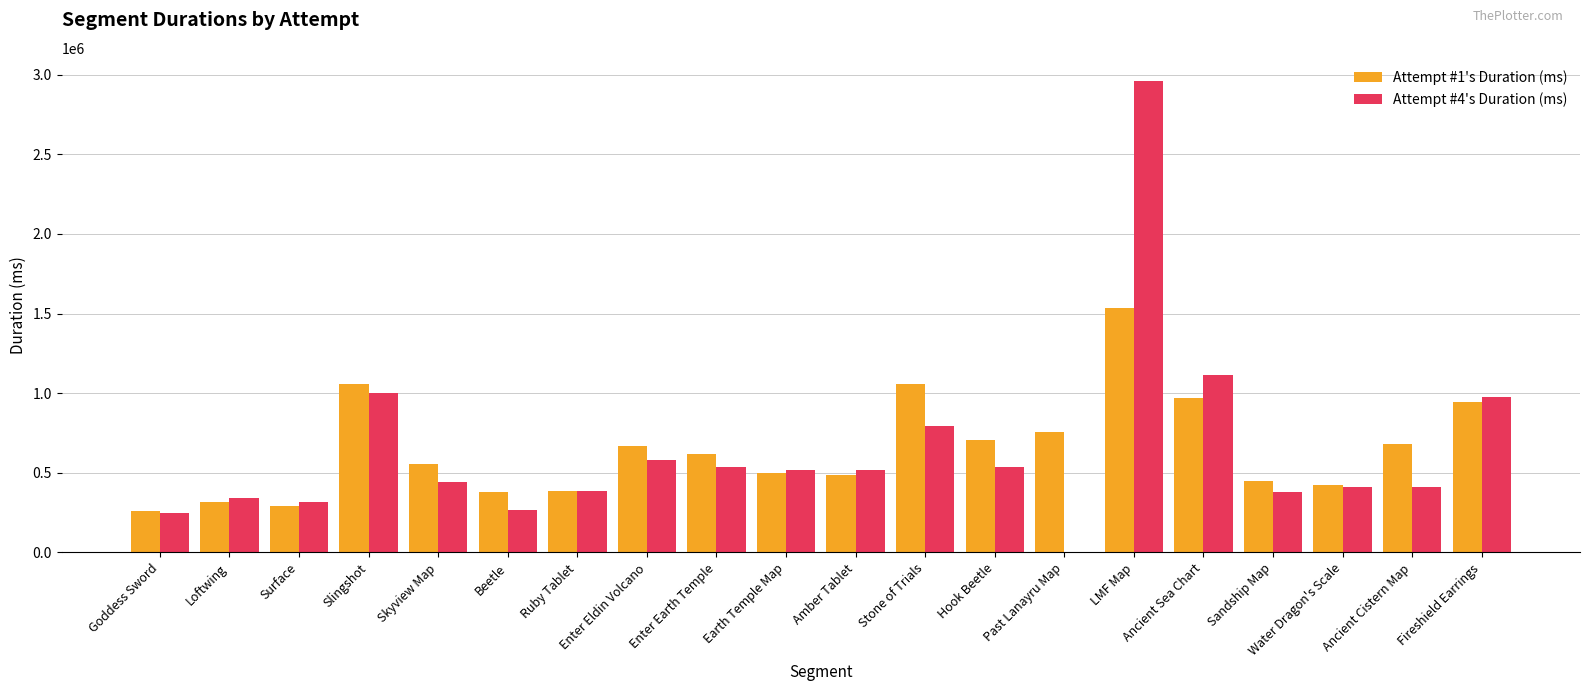

Which series changed the most between Beetle and Water Dragon's Scale?

Attempt #4's Duration (ms)